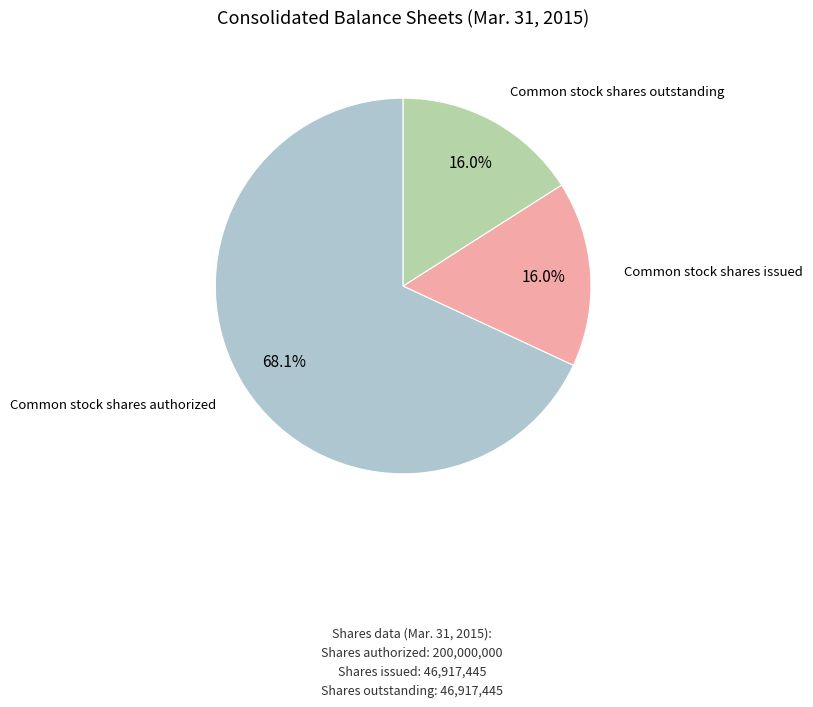

Is there a majority slice in this chart?

Yes